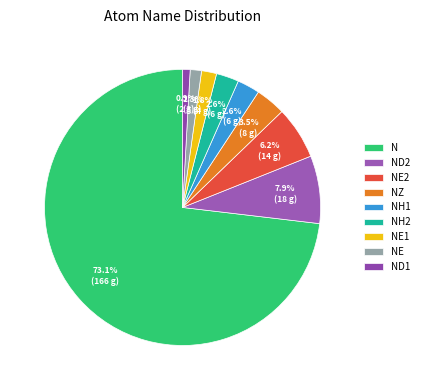

How many slices are in this pie chart?

9